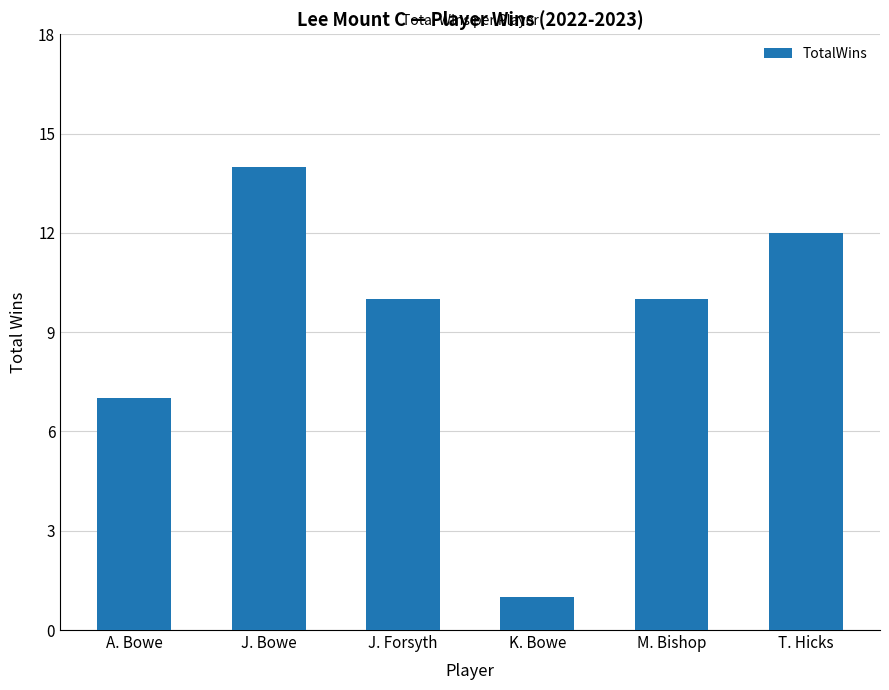

Approximately how many times larger is the value at A. Bowe compared to T. Hicks?

0.6